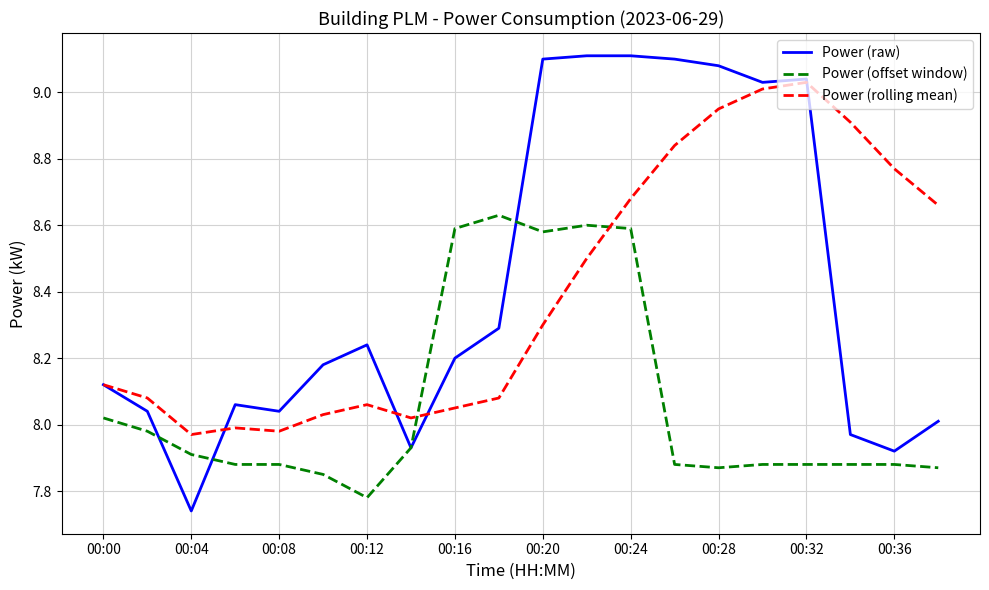

Which series has the largest range (max minus min)?

Power (raw)